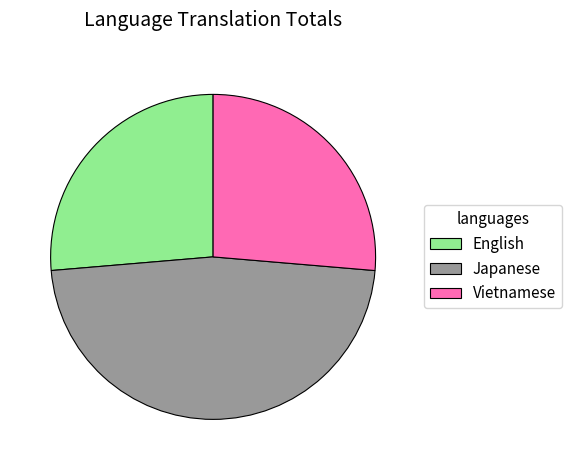

Is there a majority slice in this chart?

No